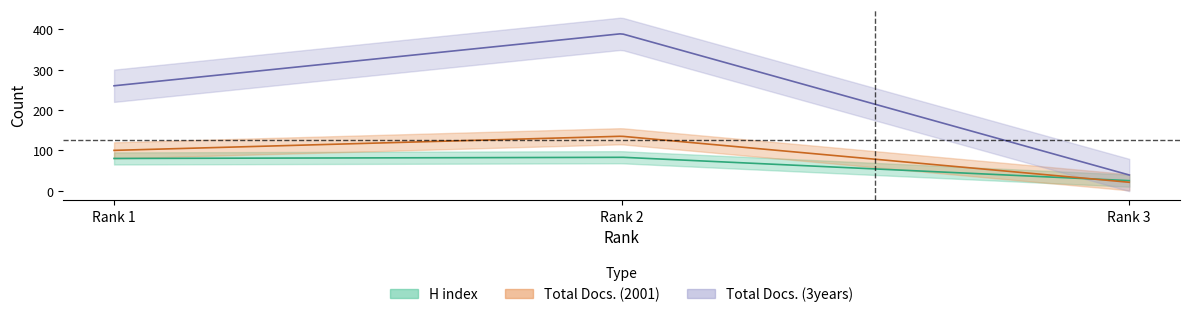

What is the smallest value displayed?

21